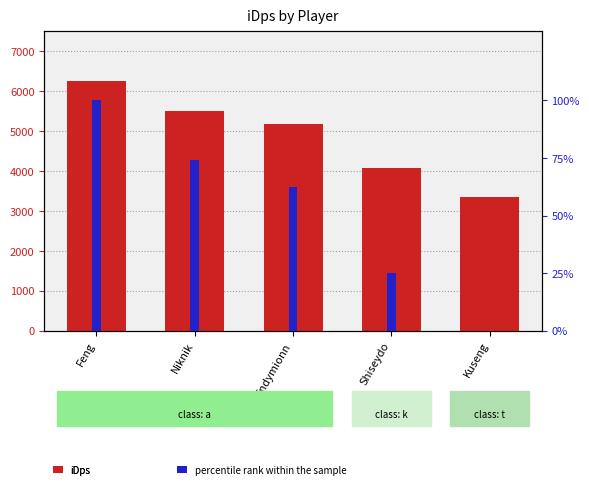

Between Niknik and Kuseng, which is larger?

Niknik